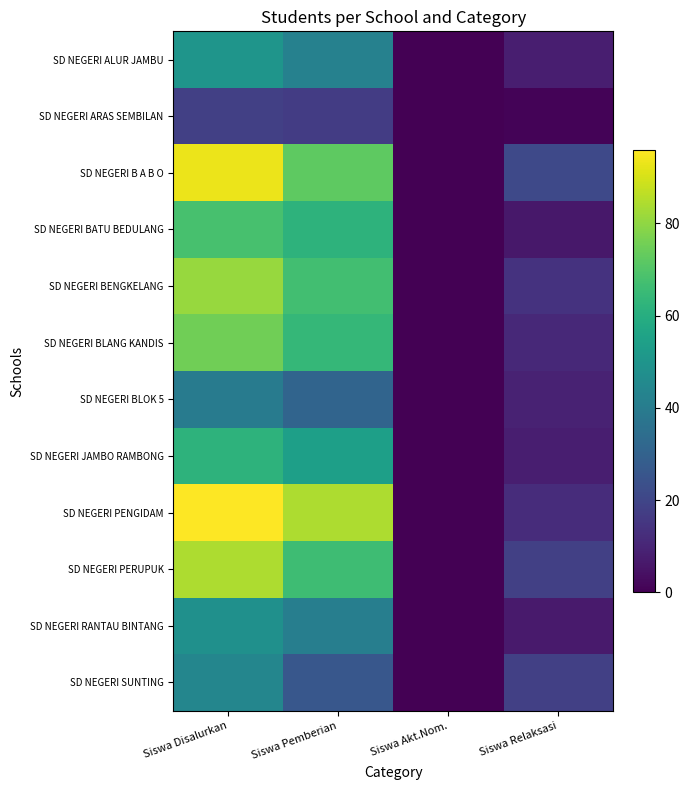

Rank the series by their maximum value, from highest to lowest.

SD NEGERI PENGIDAM, SD NEGERI B A B O, SD NEGERI PERUPUK, SD NEGERI BENGKELANG, SD NEGERI BLANG KANDIS, SD NEGERI BATU BEDULANG, SD NEGERI JAMBO RAMBONG, SD NEGERI ALUR JAMBU, SD NEGERI RANTAU BINTANG, SD NEGERI SUNTING, SD NEGERI BLOK 5, SD NEGERI ARAS SEMBILAN